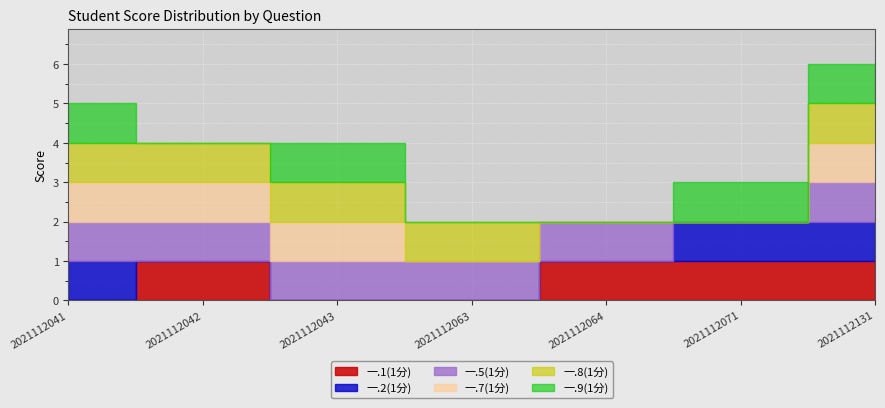

Reading left to right, list all the values displayed in this chart.

一.1(1分): 2021112041=0	2021112042=1	2021112043=0	2021112063=0	2021112064=1	2021112071=1	2021112131=1
一.2(1分): 2021112041=1	2021112042=0	2021112043=0	2021112063=0	2021112064=0	2021112071=1	2021112131=1
一.5(1分): 2021112041=1	2021112042=1	2021112043=1	2021112063=1	2021112064=1	2021112071=0	2021112131=1
一.7(1分): 2021112041=1	2021112042=1	2021112043=1	2021112063=0	2021112064=0	2021112071=0	2021112131=1
一.8(1分): 2021112041=1	2021112042=1	2021112043=1	2021112063=1	2021112064=0	2021112071=0	2021112131=1
一.9(1分): 2021112041=1	2021112042=0	2021112043=1	2021112063=0	2021112064=0	2021112071=1	2021112131=1